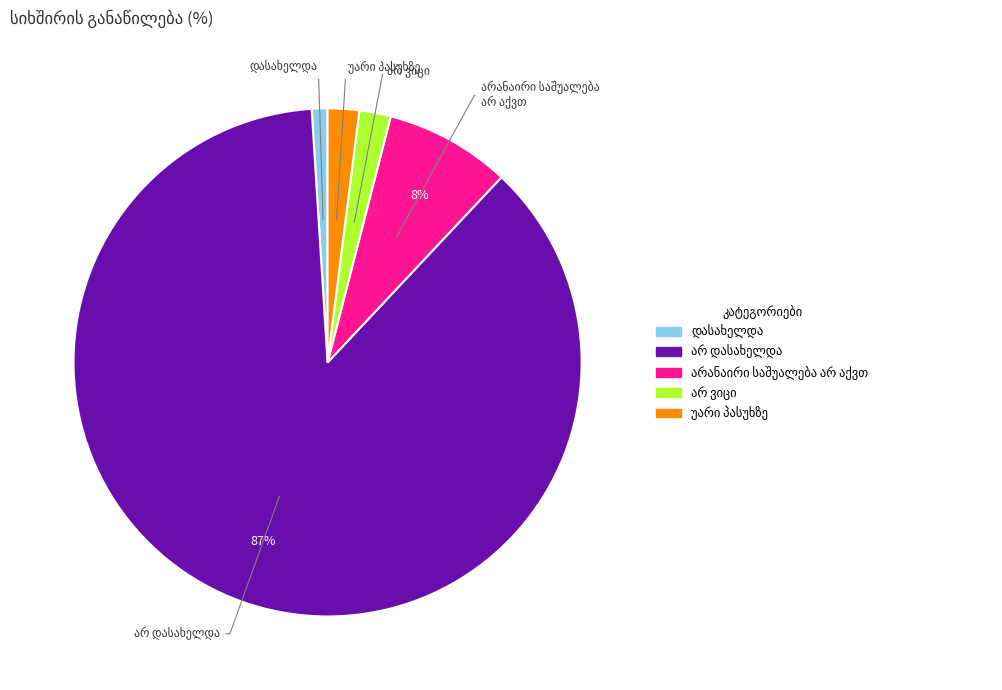

To the nearest percent, what is the difference between the largest and smallest slice percentages?

86%